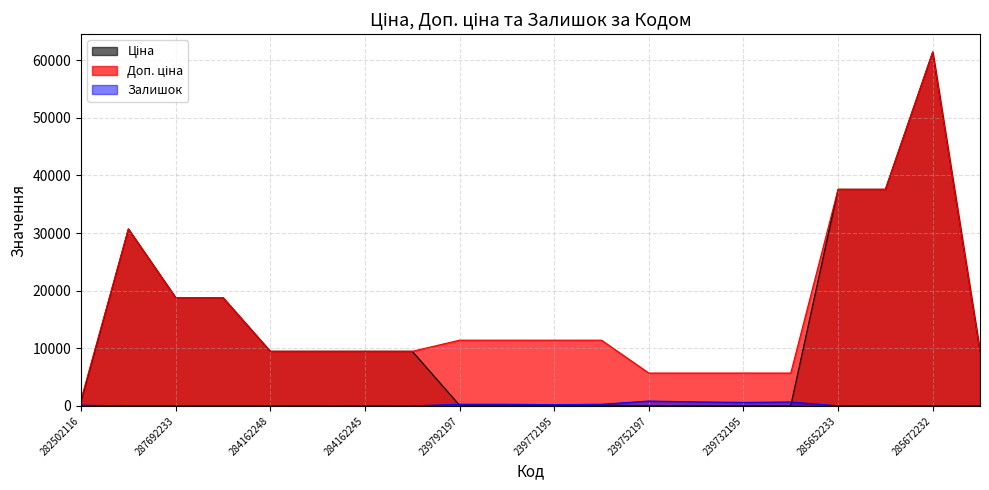

Which category has the lowest value in the Ціна series?

239752197